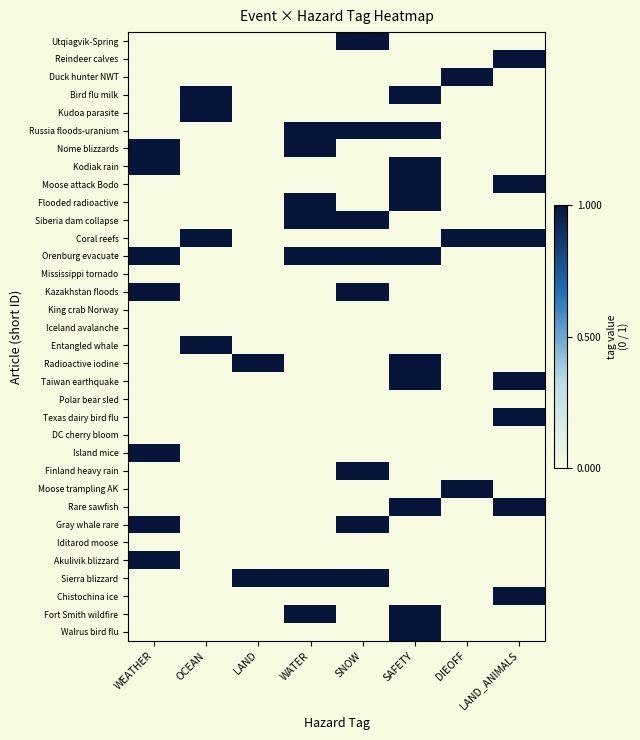

What is the maximum value shown in the chart?

1